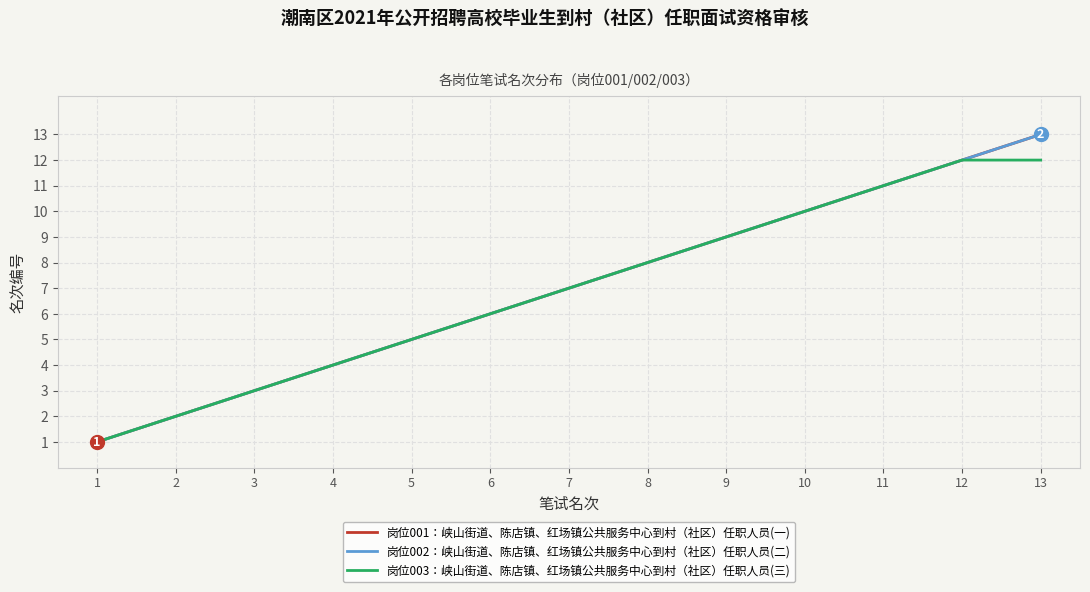

Does the chart display data point markers on the line(s)?

No